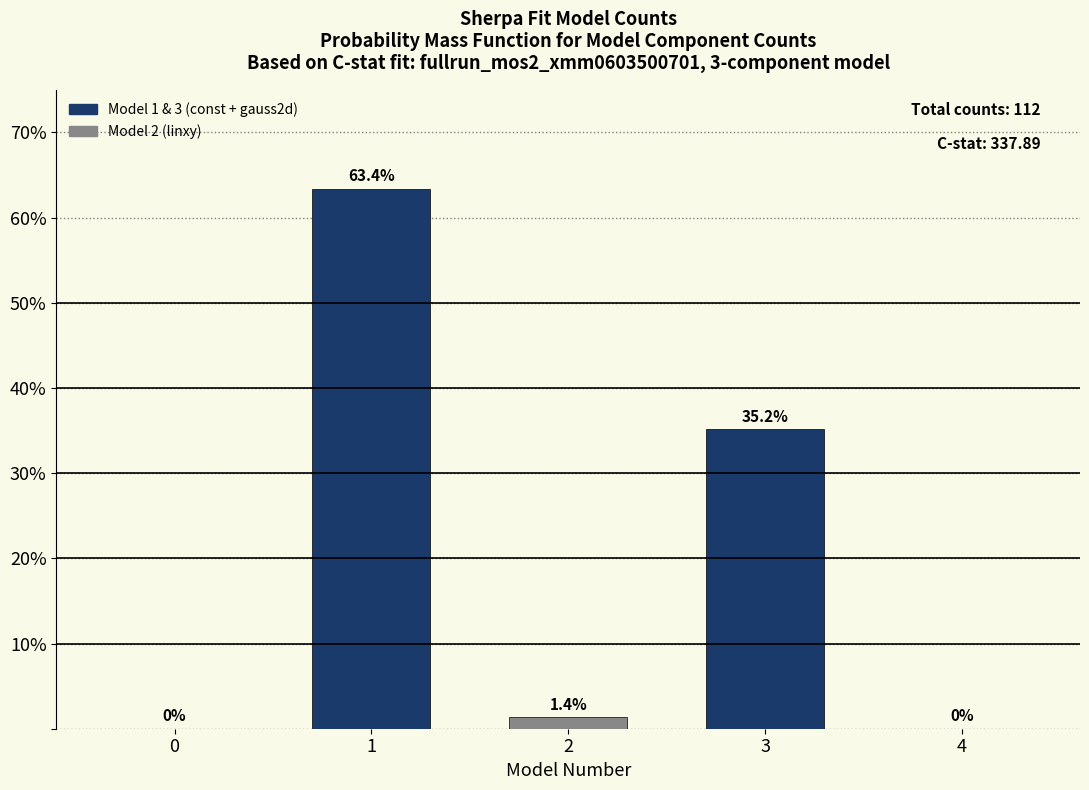

Reading left to right, transcribe all the data shown in this chart.

0=0.0	1=63.4	2=1.4	3=35.2	4=0.0